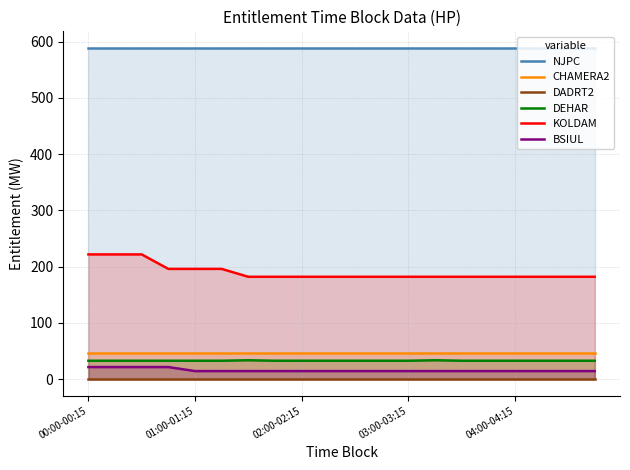

True or false: KOLDAM and DEHAR cross at least once.

False